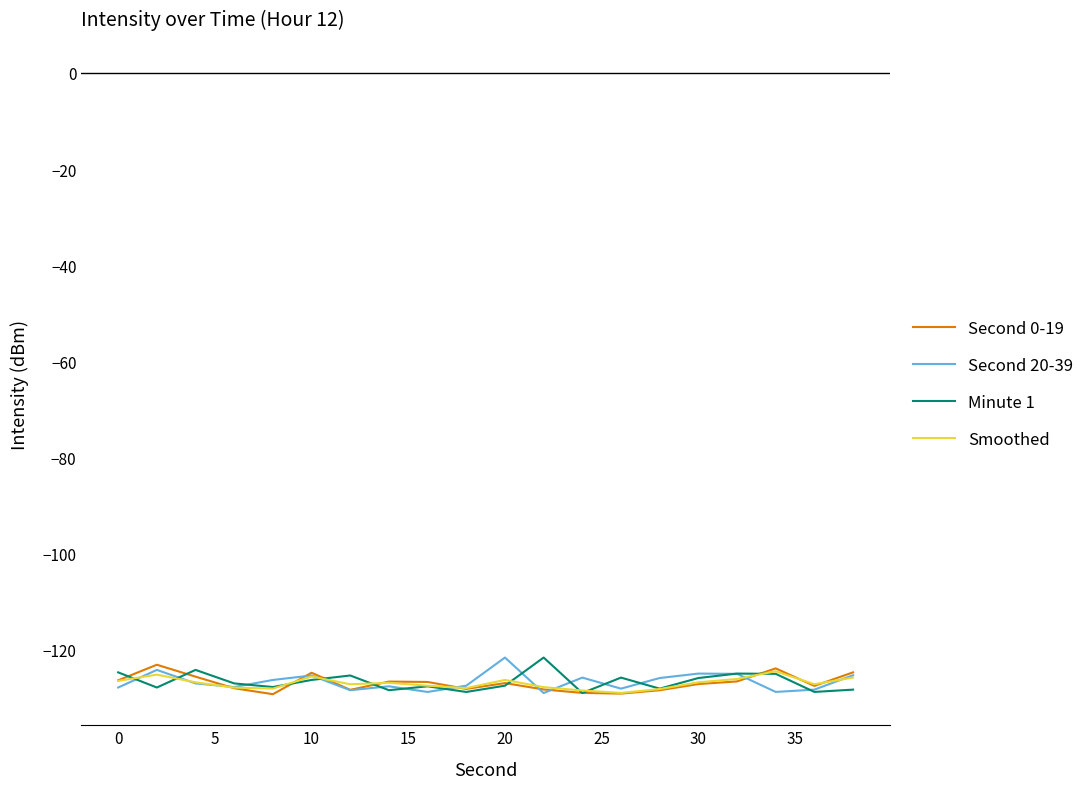

What is the maximum value for Second 0-19?

-123.1